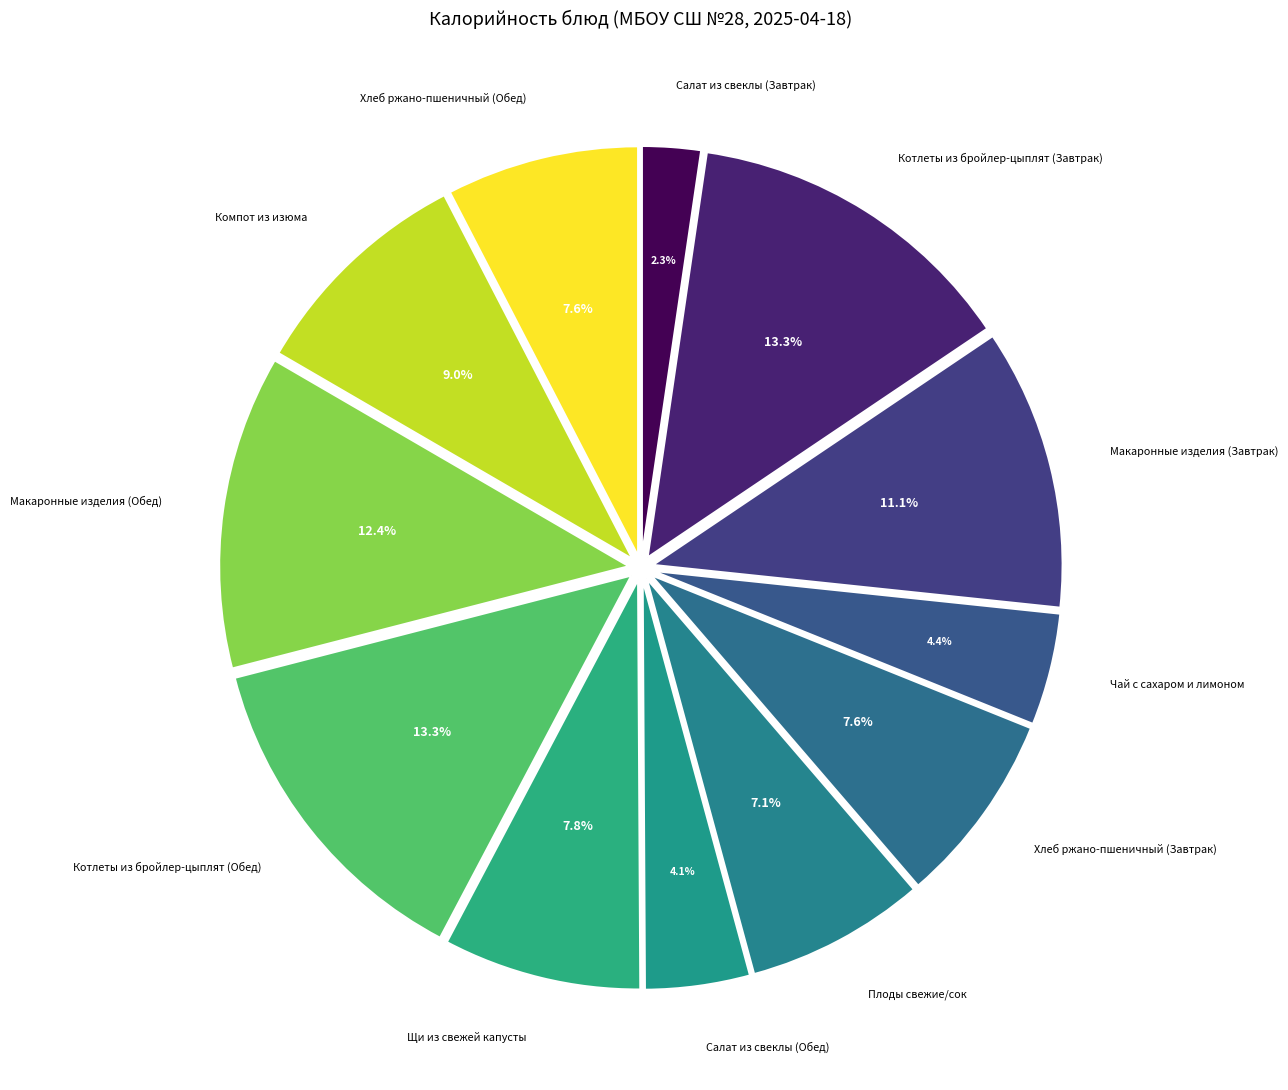

Is the sum of Хлеб ржано-пшеничный (Обед) and Чай с сахаром и лимоном greater than half?

No